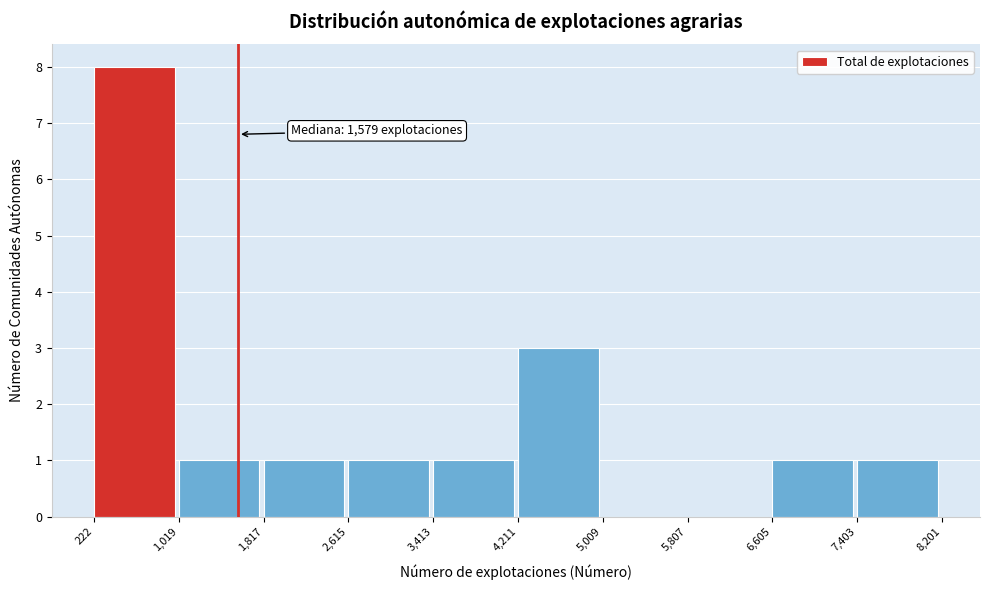

Which range on the x-axis has the tallest bar?

222 to 1,019